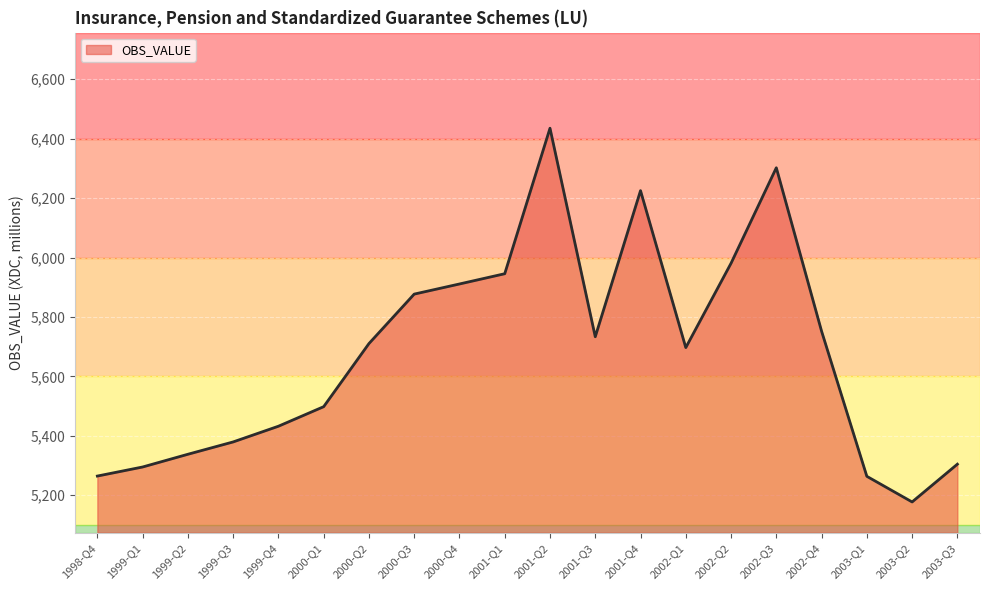

What value does the data have at 2001-Q4?

6225.1